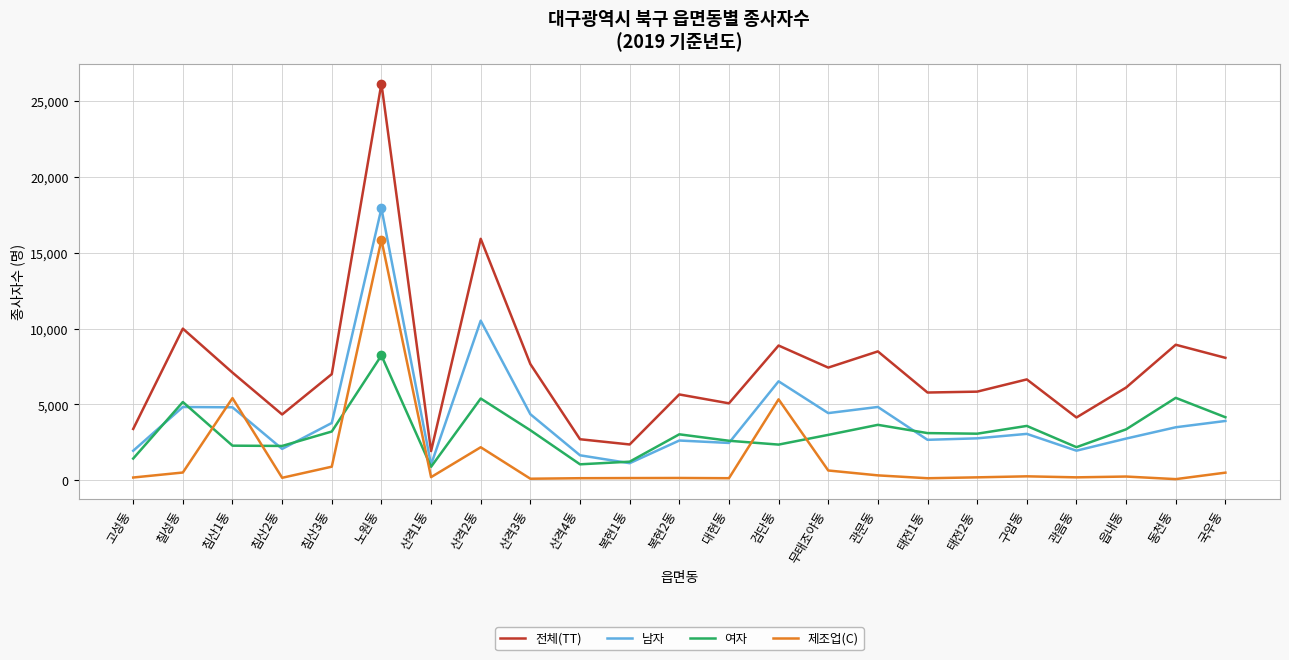

At which category does 남자 reach its first local valley?

침산2동